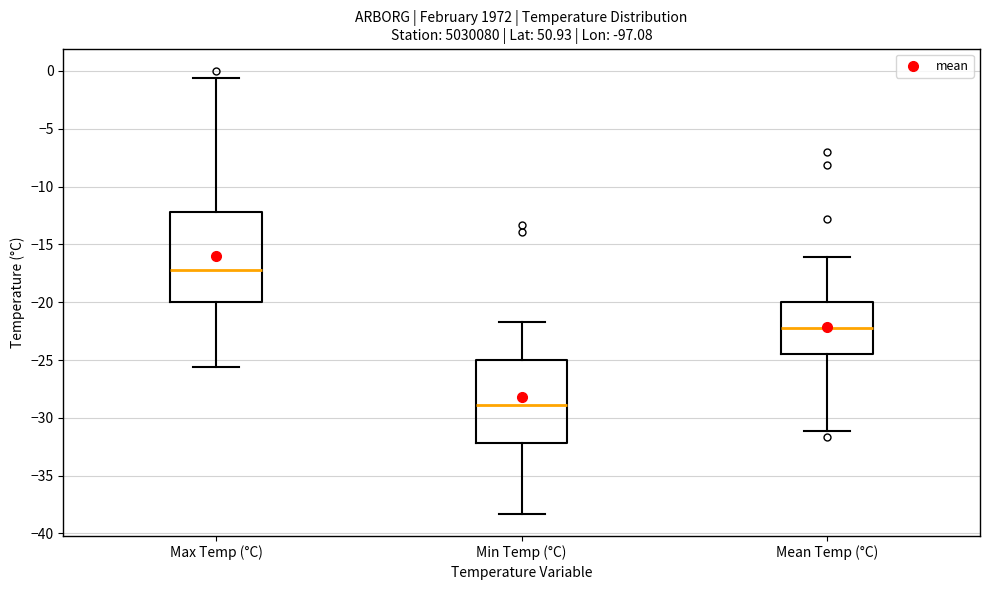

Which box has the lowest median line?

Min Temp (°C)